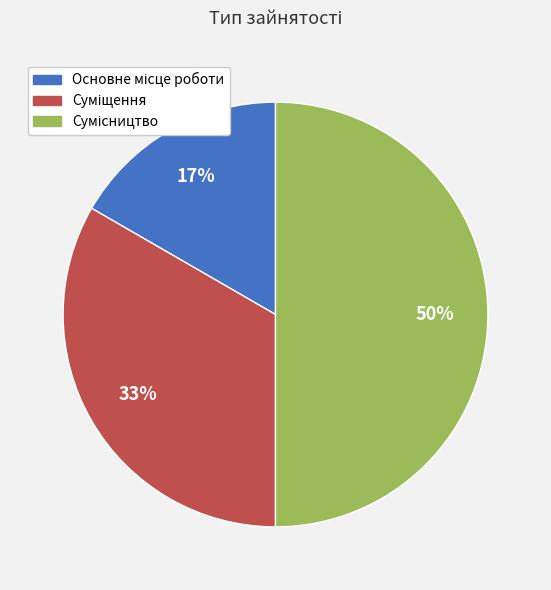

To the nearest percent, what is the average slice percentage?

33%